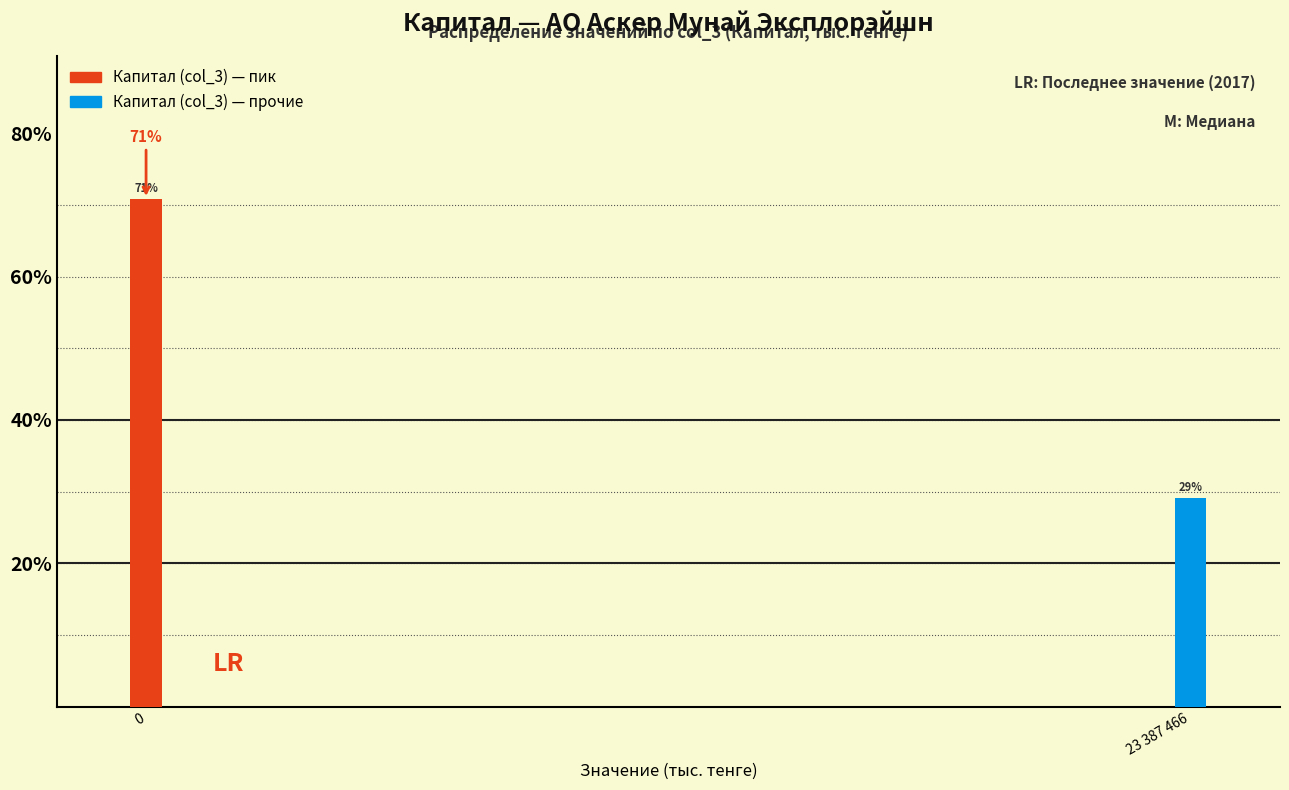

Rank the categories by value from lowest to highest.

23 387 466, 0